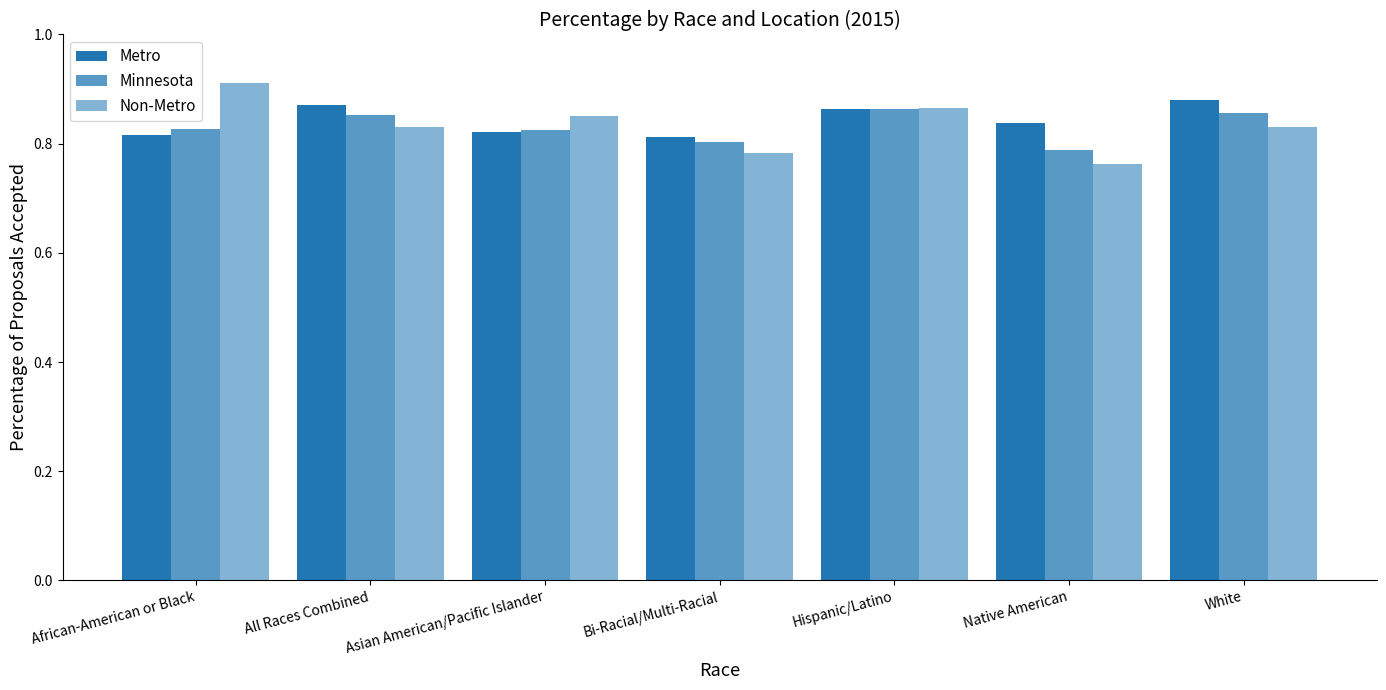

How many categories are shown in the chart?

7